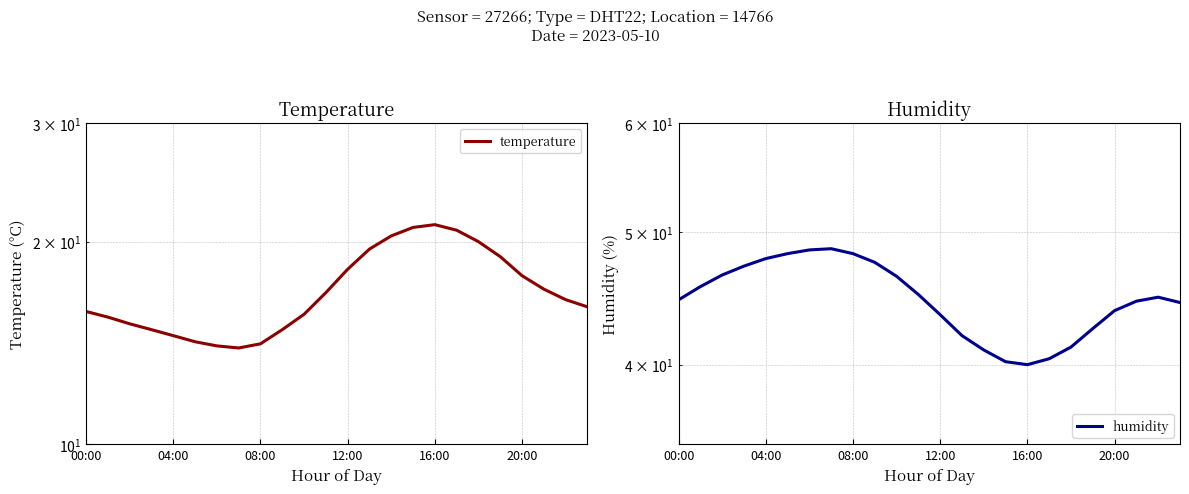

What is the total value across all series at 15?

61.2